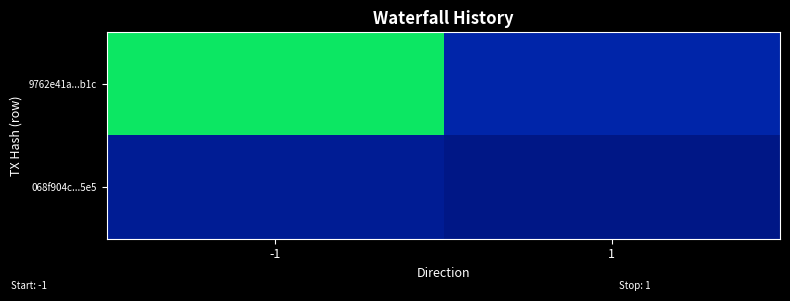

Which series has the largest range (max minus min)?

9762e41a...b1c